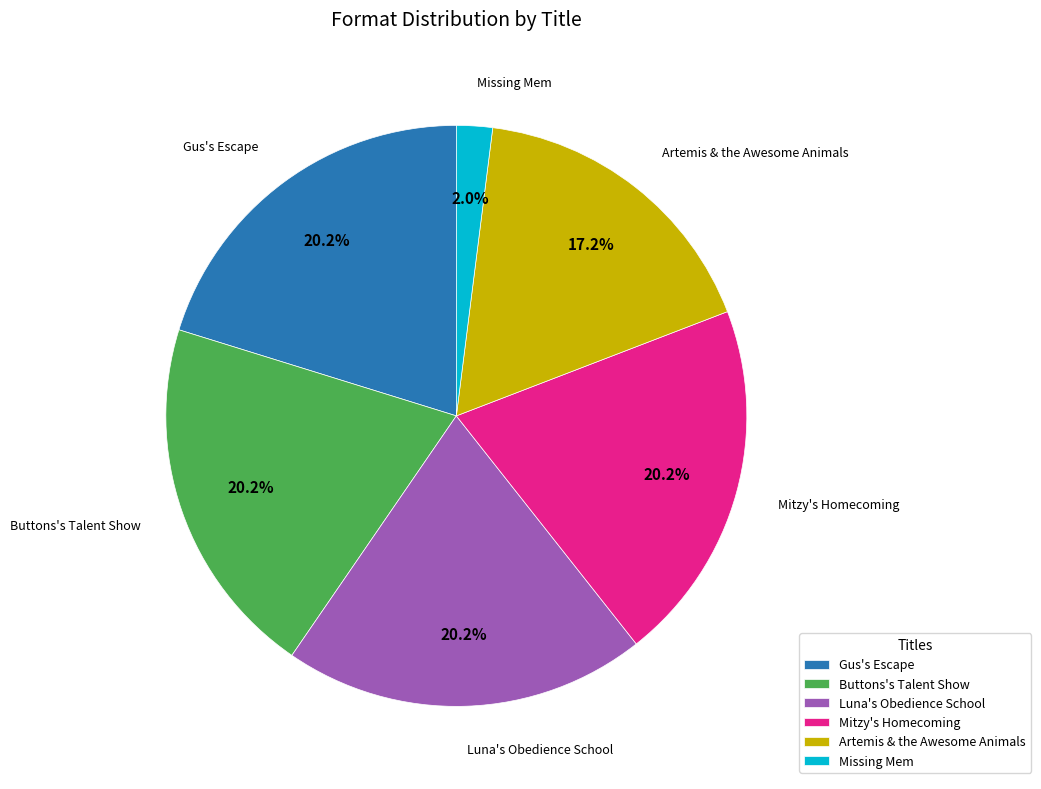

Which slice is the smallest?

Missing Mem